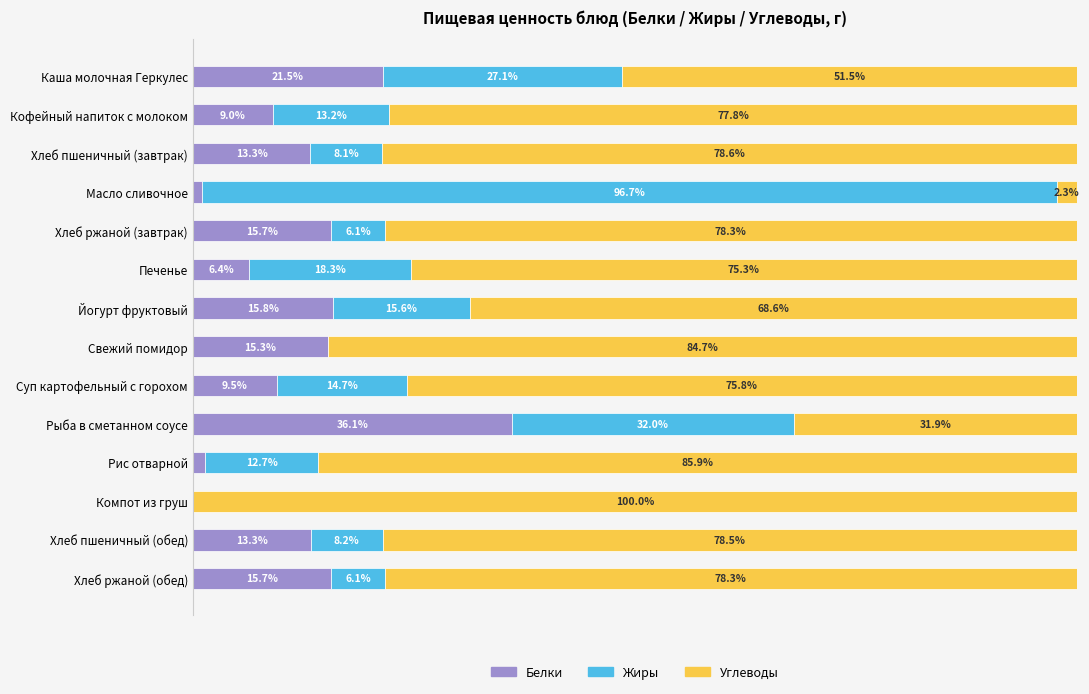

What are all the series names shown in the legend?

Белки, Жиры, Углеводы